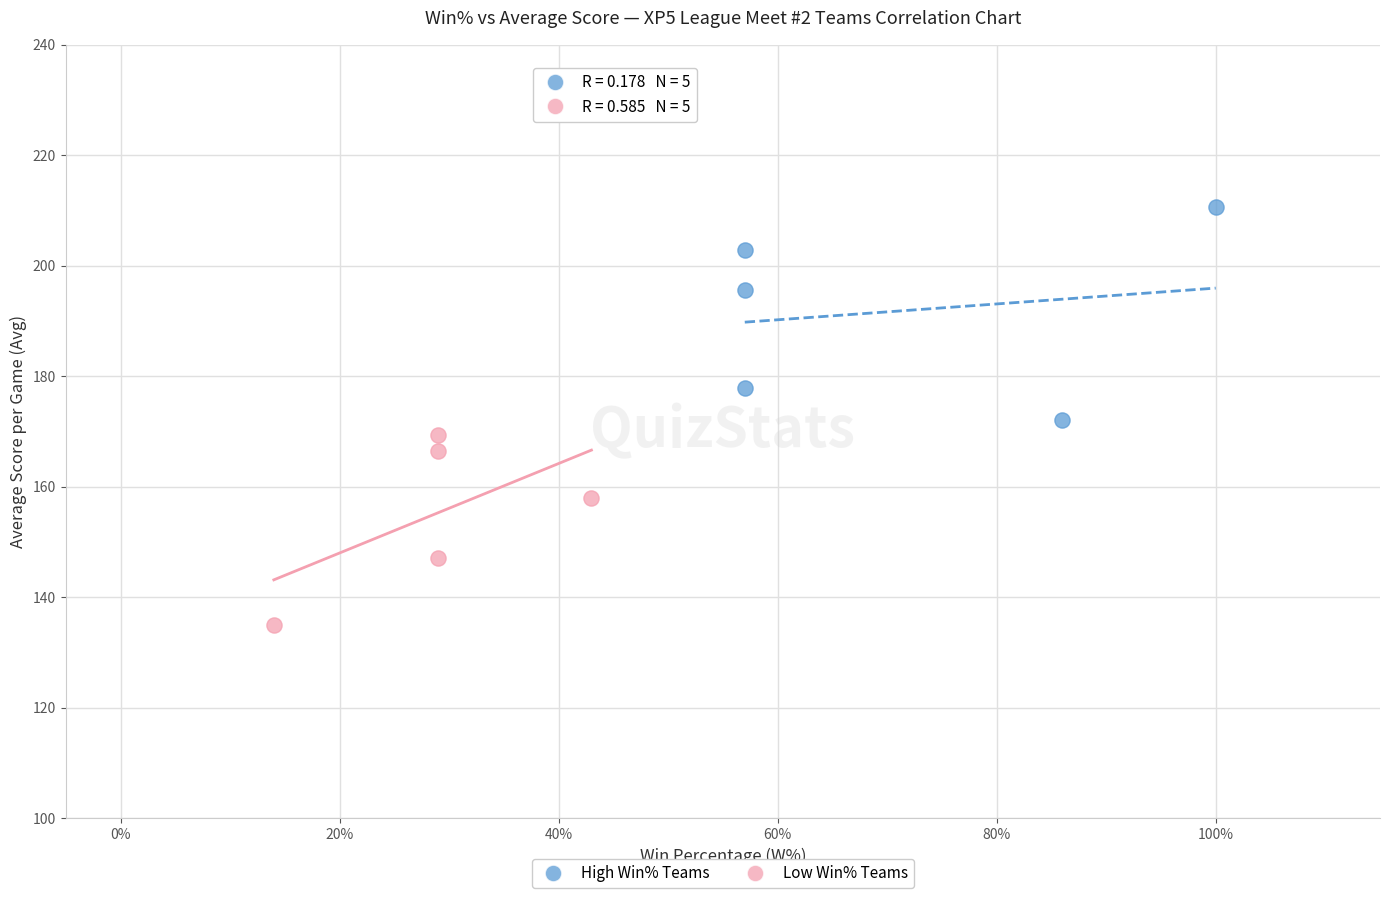

Which series reaches the maximum Y coordinate?

High Win% Teams